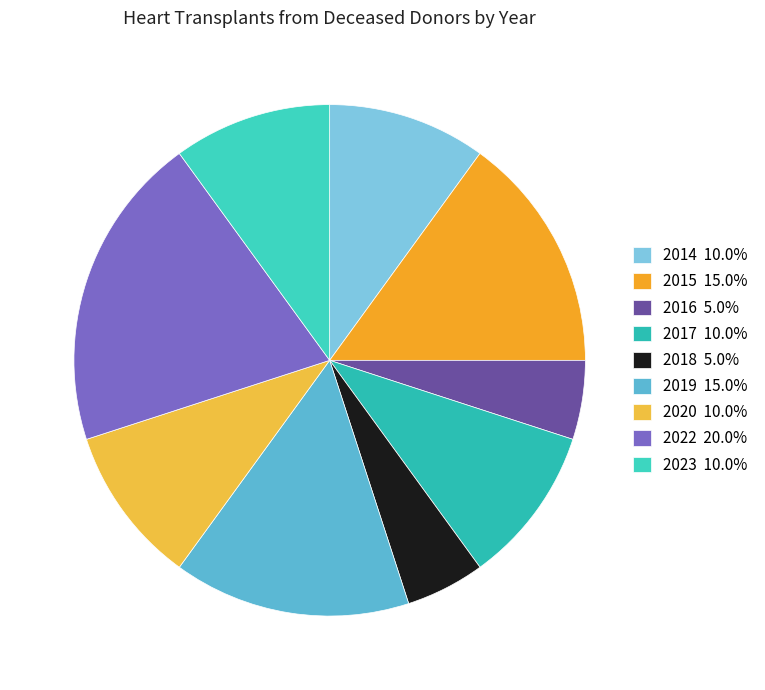

Count the number of slices in the pie.

9